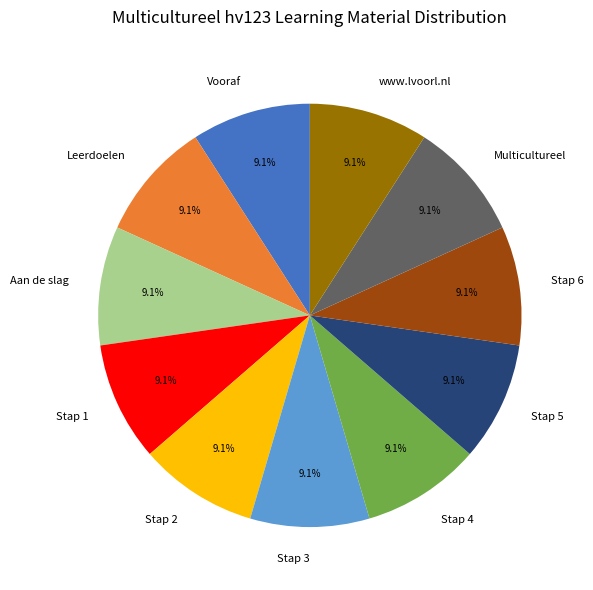

How many slices are in this pie chart?

11